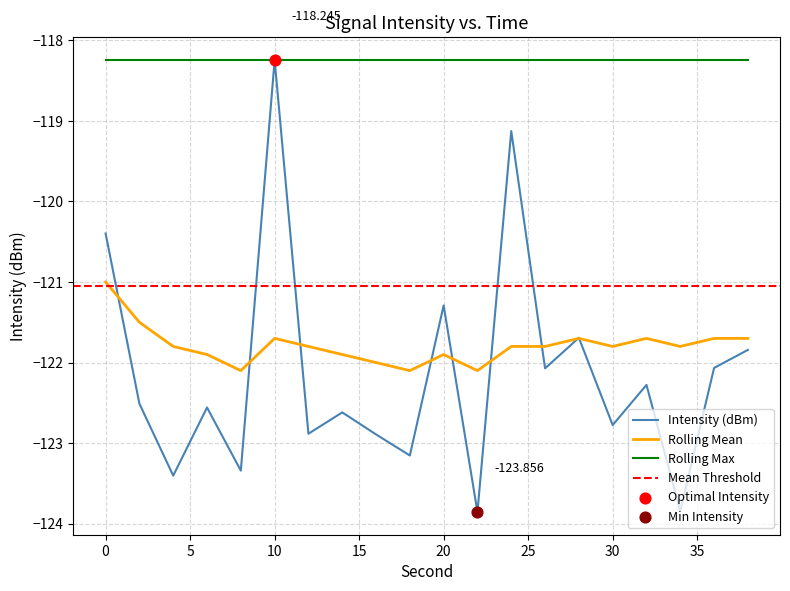

True or false: Rolling Mean and Rolling Max cross at least once.

False